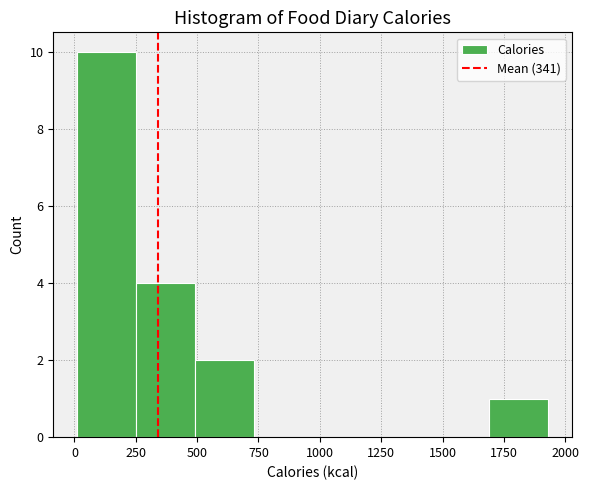

Reading left to right, transcribe this chart: for each bar, give the range it covers on the x-axis and its height. Neither the bar edges nor the heights are printed on the chart, so give them approximately, as read against the axes.

0 to 250: 10
250 to 500: 4
500 to 750: 2
750 to 950: 0
950 to 1200: 0
1200 to 1450: 0
1450 to 1700: 0
1700 to 1950: 1